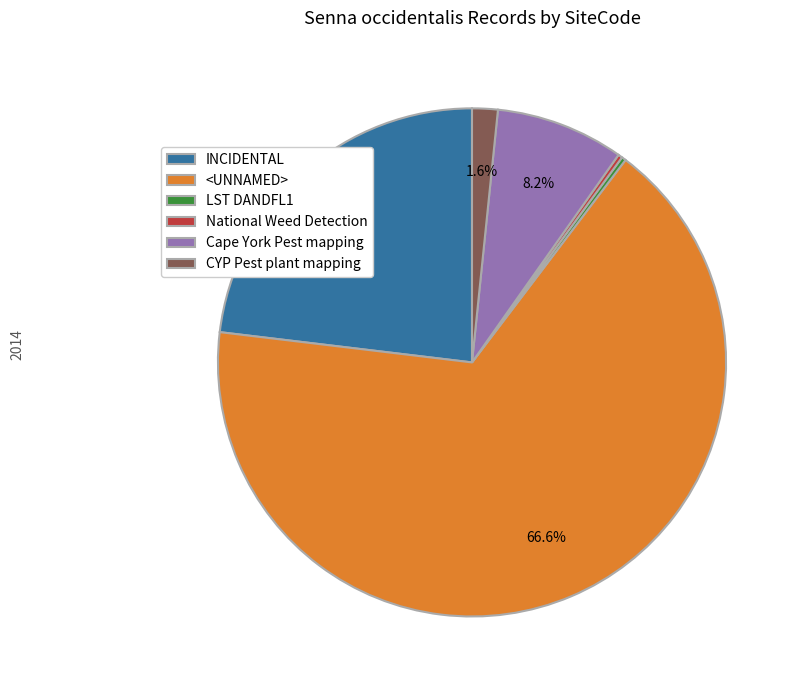

Between INCIDENTAL and Cape York Pest mapping, which is larger?

INCIDENTAL